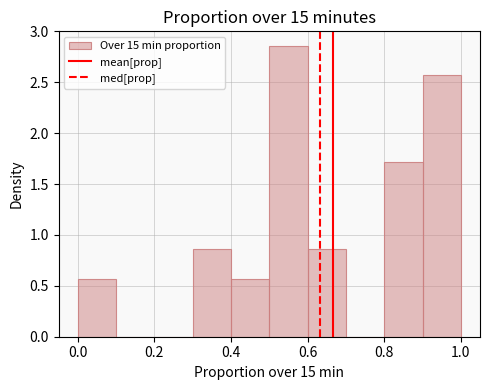

Reading left to right, transcribe this chart: for each bar, give the range it covers on the x-axis and its height. The values are not printed on the chart, so give them approximately, as read against the axis.

0.0 to 0.1: 0.55
0.1 to 0.2: 0
0.2 to 0.3: 0
0.3 to 0.4: 0.85
0.4 to 0.5: 0.55
0.5 to 0.6: 2.85
0.6 to 0.7: 0.85
0.7 to 0.8: 0
0.8 to 0.9: 1.70
0.9 to 1.0: 2.55